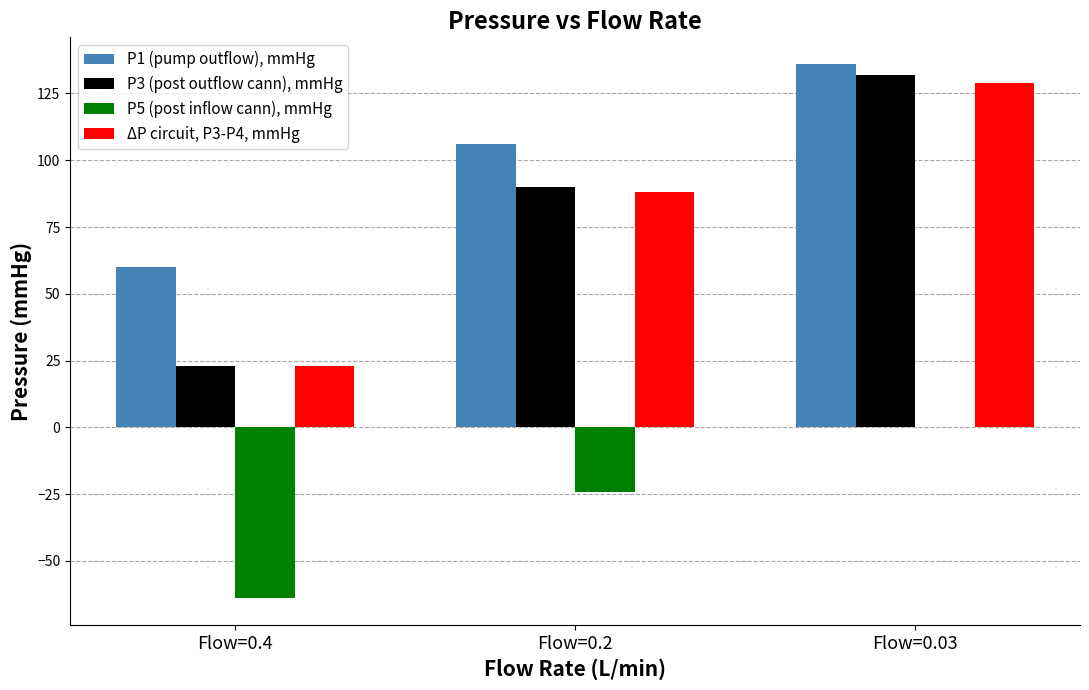

Is the value of P1 (pump outflow), mmHg at Flow=0.03 greater than the value of ΔP circuit, P3-P4, mmHg at Flow=0.4?

Yes